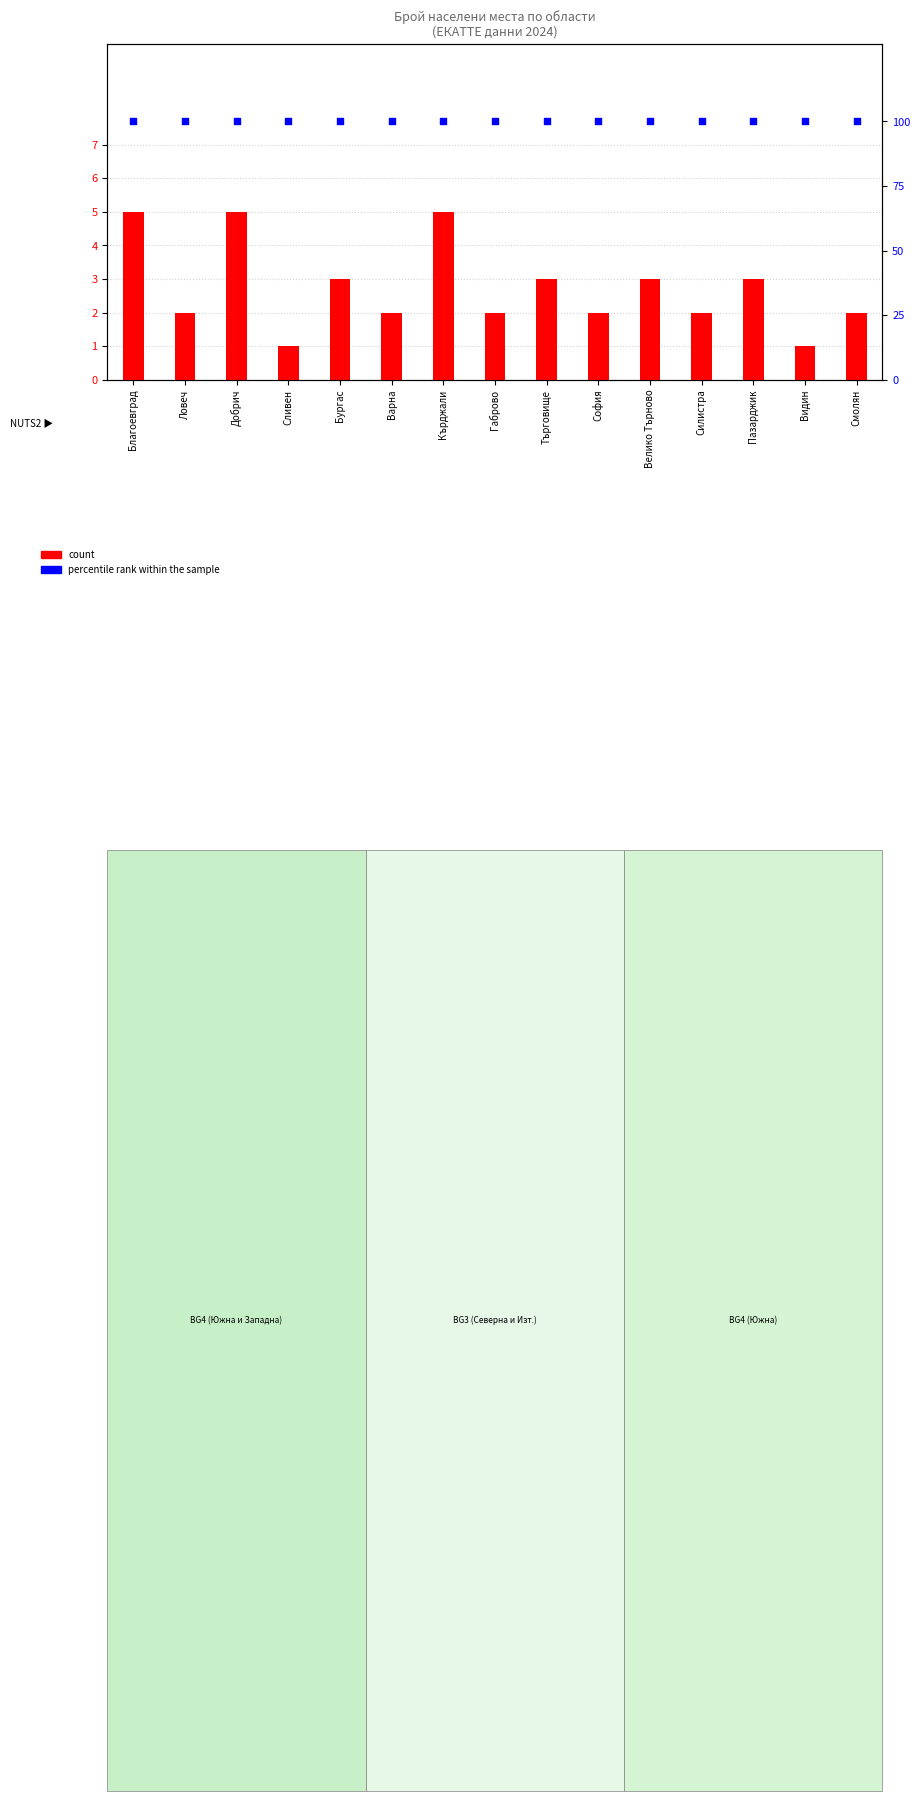

Which series contains the highest Y value?

percentile rank within the sample